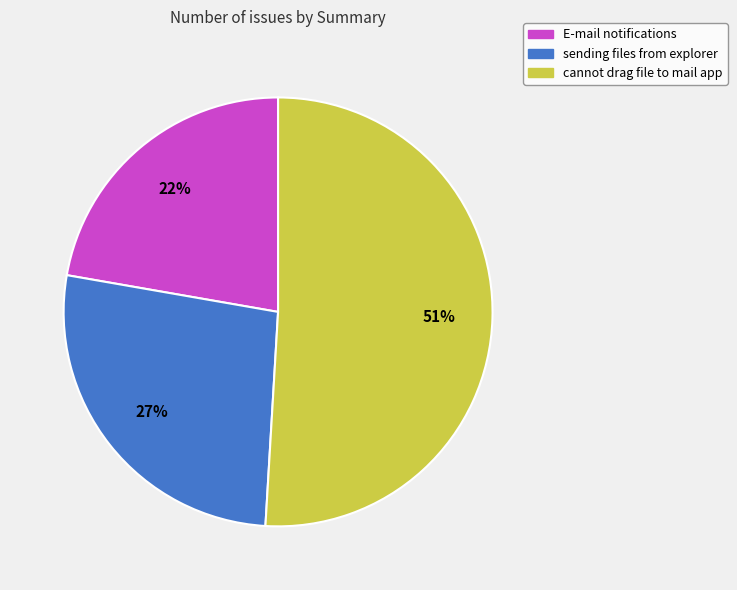

To the nearest percent, what is the difference between the largest and smallest slice percentages?

29%